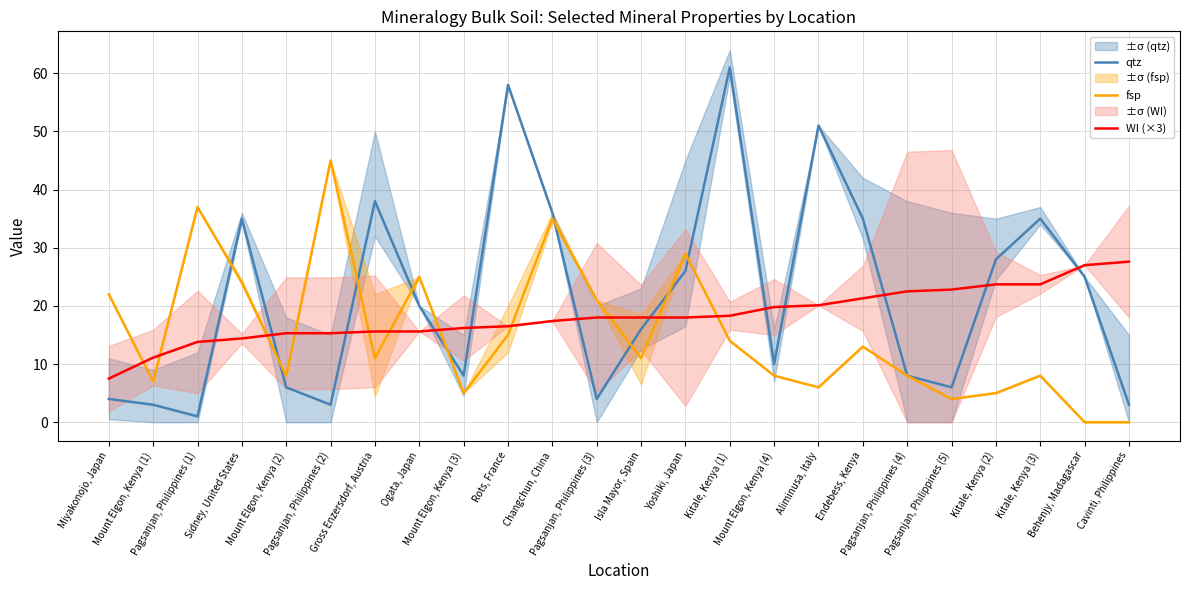

True or false: WI (×3) has a value of 23.7 at Kitale, Kenya (2).

True